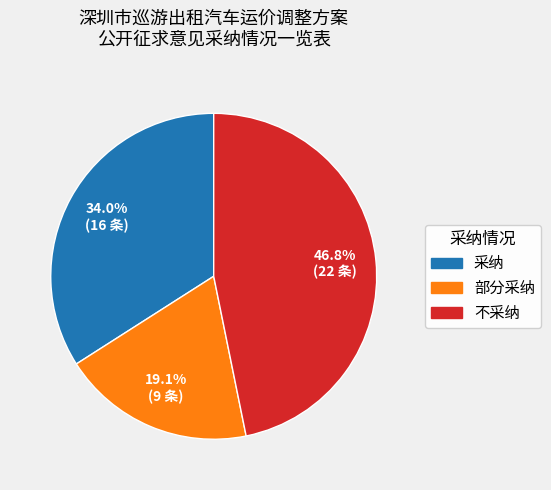

To the nearest percent, what percentage of the pie is 采纳?

34%